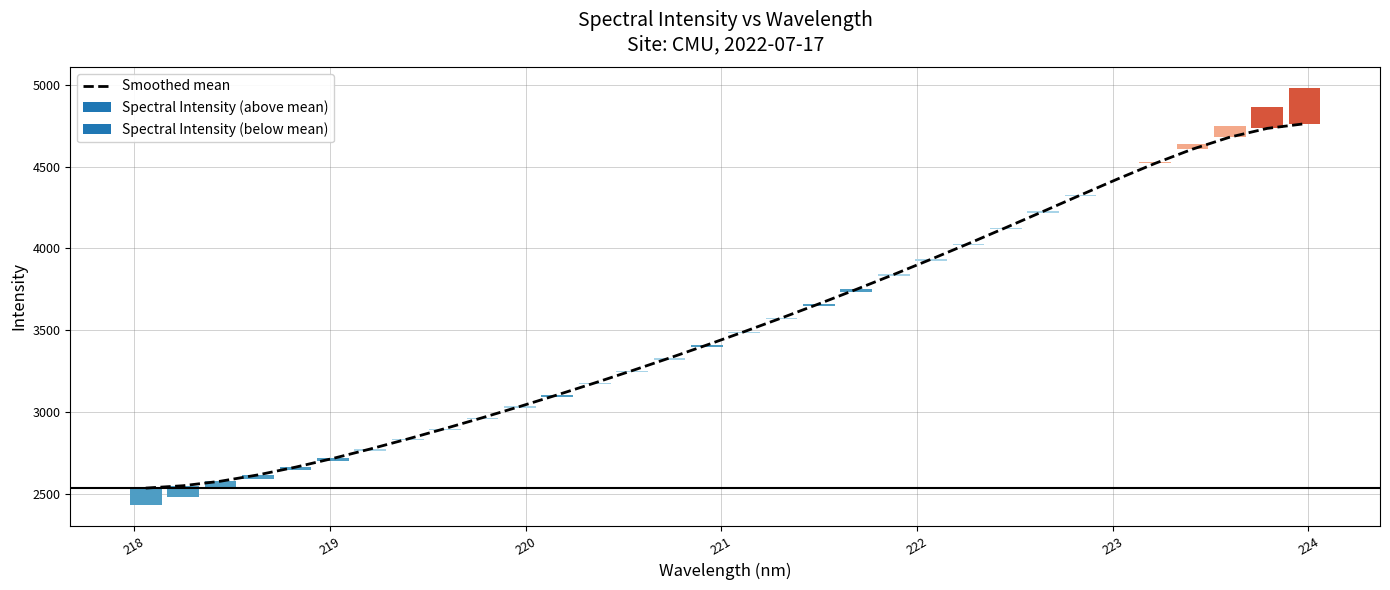

What is the minimum value shown in the chart?

2533.5